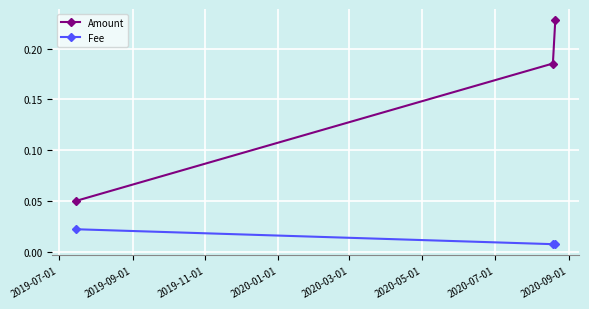

Count the Amount values in the range 0 to 1.

3